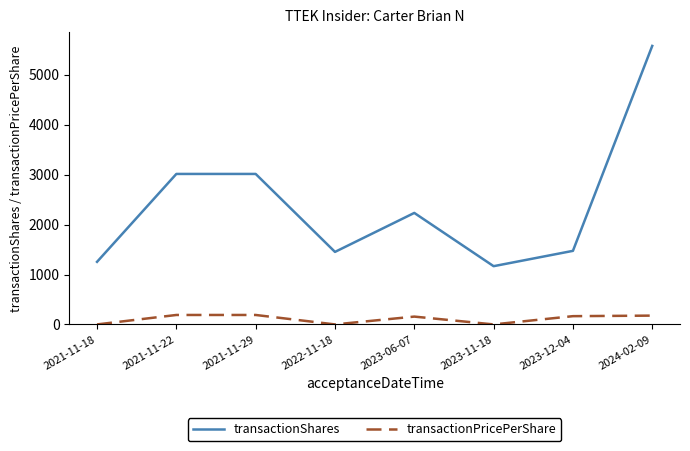

Which category has the highest value across all series?

2024-02-09